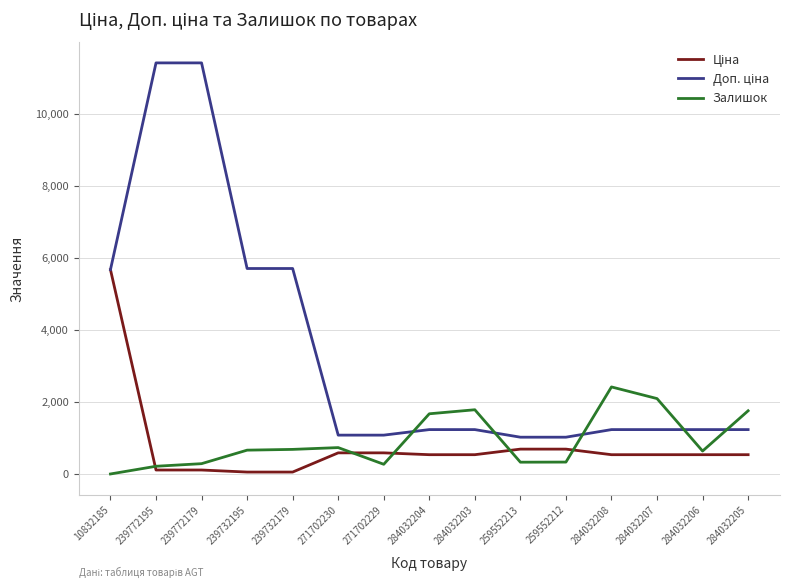

What is the total value across all series at 271702230?

2407.6